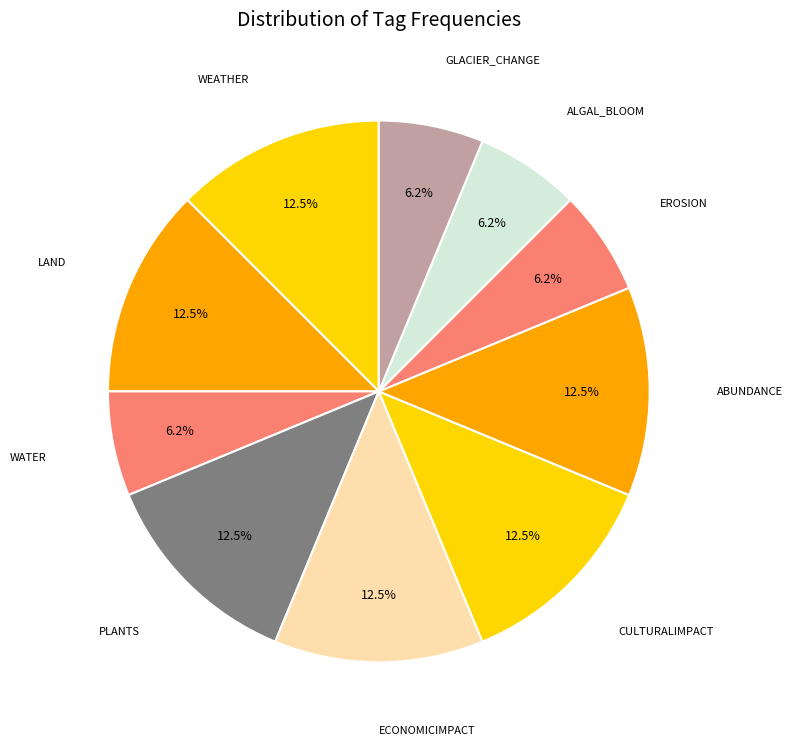

Is the sum of ALGAL_BLOOM and GLACIER_CHANGE greater than half?

No